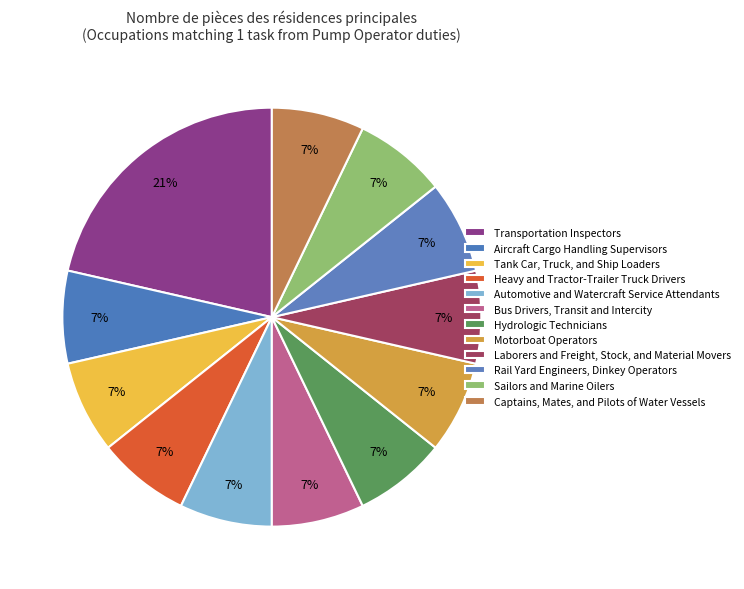

To the nearest percent, what is the combined percentage of Sailors and Marine Oilers and Rail Yard Engineers, Dinkey Operators?

14%